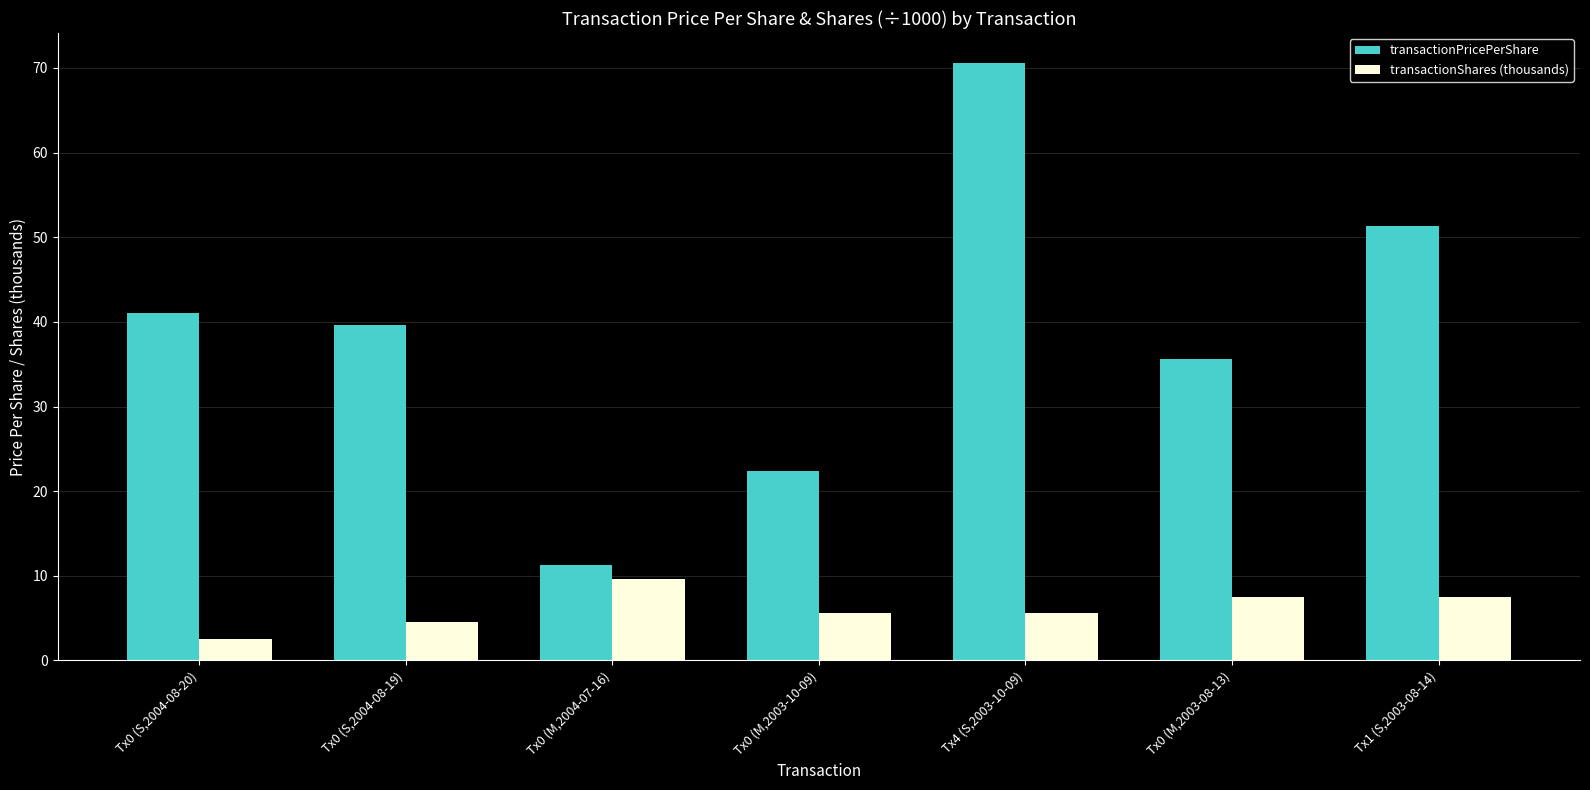

At which label does transactionPricePerShare reach its minimum?

Tx0 (M,2004-07-16)